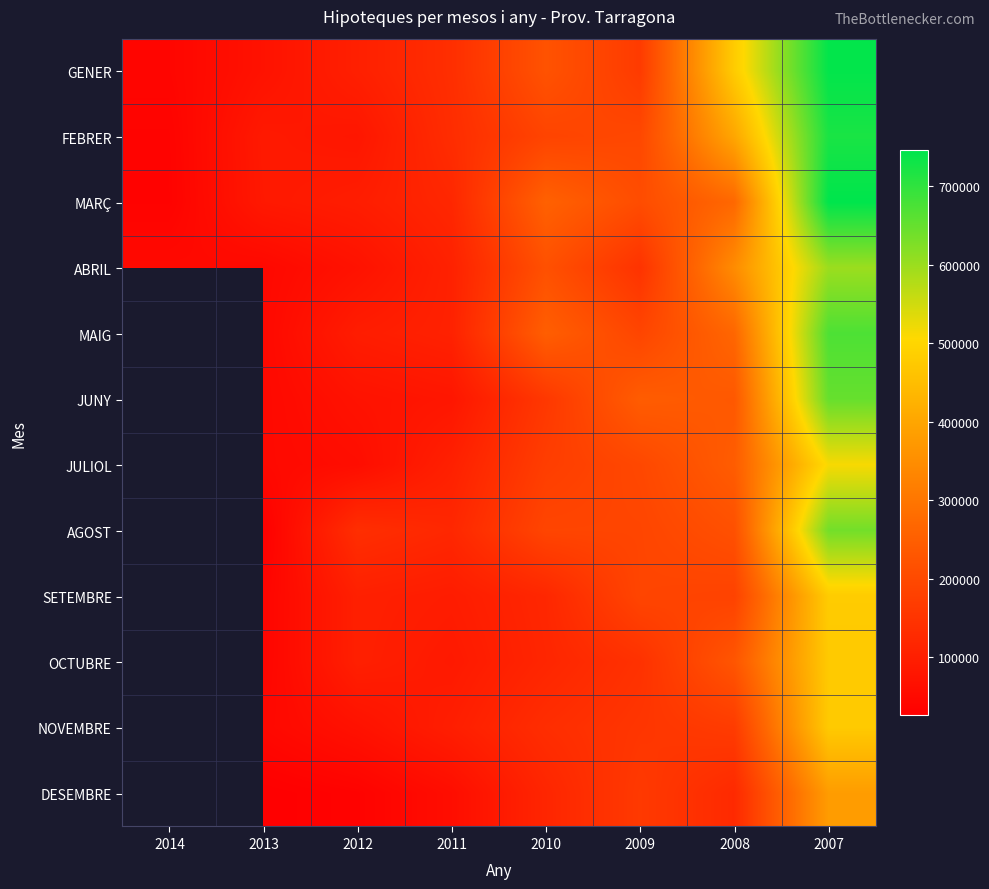

What is the lowest value of the GENER series?

41893.0